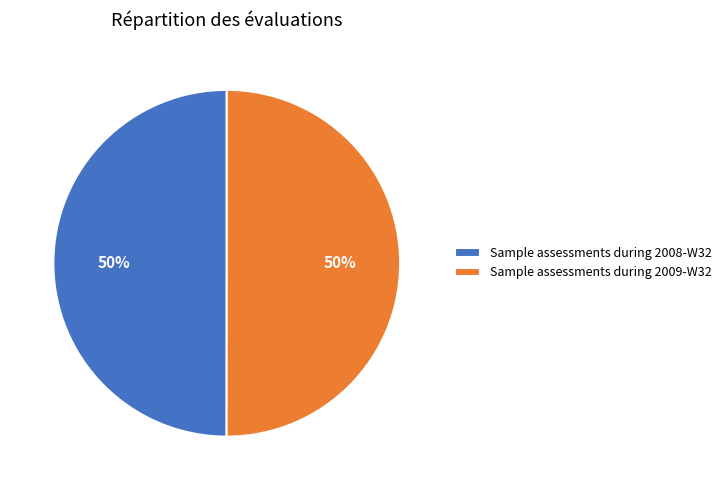

To the nearest percent, what percentage of the pie is Sample assessments during 2009-W32?

50%